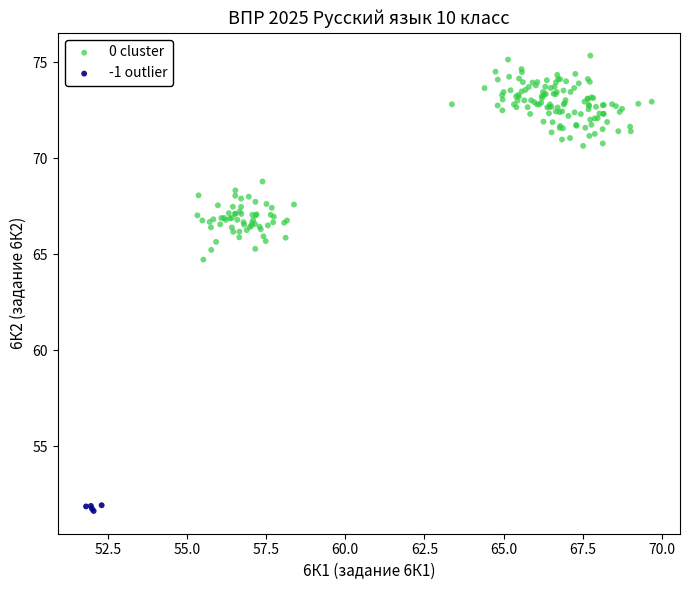

Which series contains the highest Y value?

0 cluster